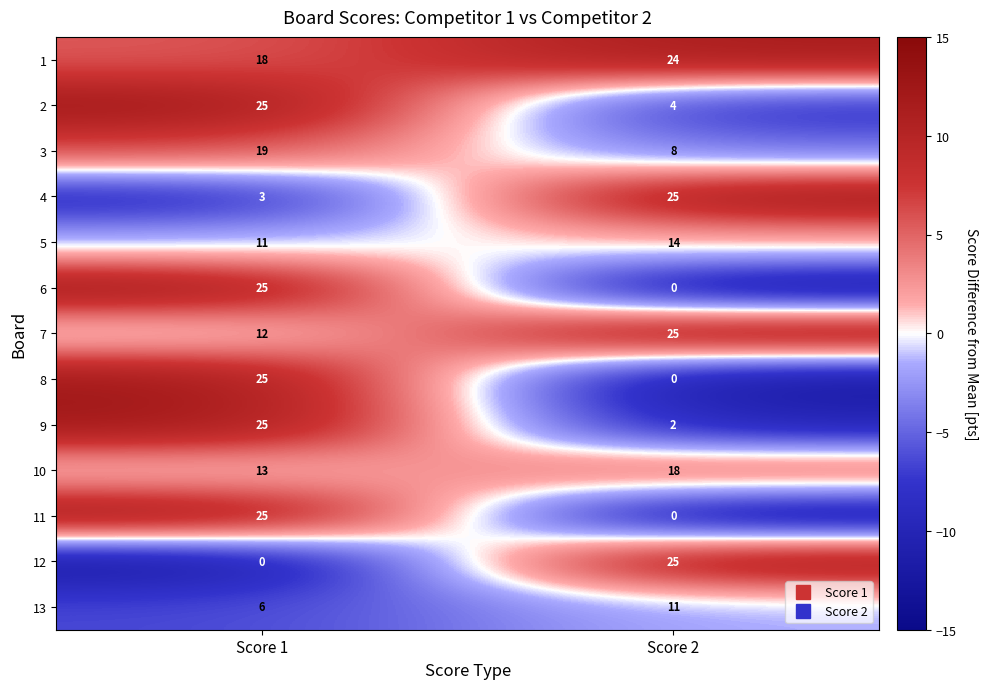

Reading right to left, what are all the values shown in this chart?

1: Score 2=24	Score 1=18
2: Score 2=4	Score 1=25
3: Score 2=8	Score 1=19
4: Score 2=25	Score 1=3
5: Score 2=14	Score 1=11
6: Score 2=0	Score 1=25
7: Score 2=25	Score 1=12
8: Score 2=0	Score 1=25
9: Score 2=2	Score 1=25
10: Score 2=18	Score 1=13
11: Score 2=0	Score 1=25
12: Score 2=25	Score 1=0
13: Score 2=11	Score 1=6